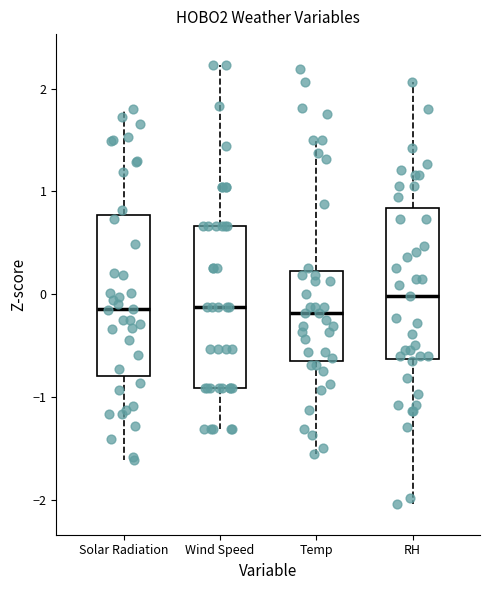

Which box's median line is the highest?

RH